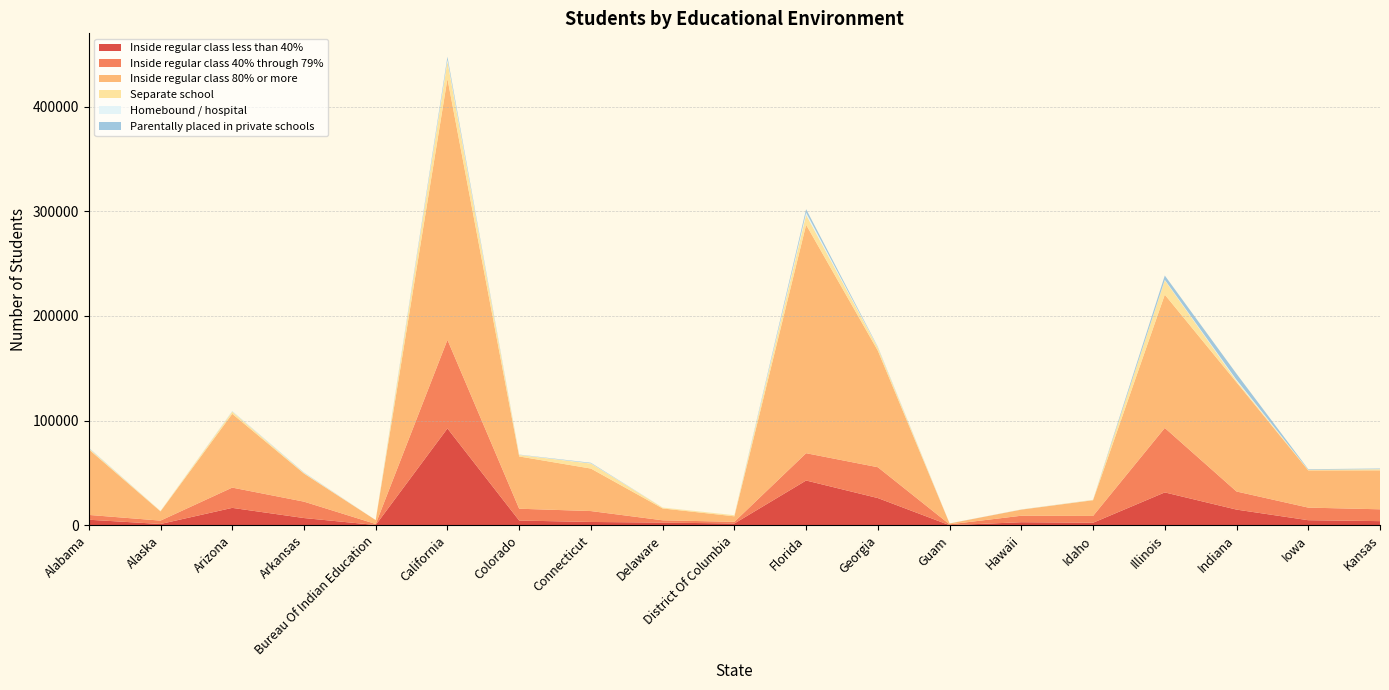

Reading left to right, extract all data points from this chart.

Inside regular class less than 40%: Alabama=5331	Alaska=1264	Arizona=16646	Arkansas=6934	Bureau Of Indian Education=279	California=92525	Colorado=4543	Connecticut=3196	Delaware=2585	District Of Columbia=1727	Florida=42787	Georgia=26019	Guam=108	Hawaii=2957	Idaho=2443	Illinois=31424	Indiana=15001	Iowa=4871	Kansas=3984
Inside regular class 40% through 79%: Alabama=4594	Alaska=3218	Arizona=19369	Arkansas=15666	Bureau Of Indian Education=977	California=84626	Colorado=11298	Connecticut=10412	Delaware=2199	District Of Columbia=1618	Florida=26078	Georgia=29453	Guam=808	Hawaii=6192	Idaho=6503	Illinois=61582	Indiana=17292	Iowa=12029	Kansas=11307
Inside regular class 80% or more: Alabama=62588	Alaska=8819	Arizona=70439	Arkansas=26826	Bureau Of Indian Education=3704	California=249407	Colorado=49921	Connecticut=40582	Delaware=11320	District Of Columbia=5240	Florida=218152	Georgia=111259	Guam=824	Hawaii=5827	Idaho=15011	Illinois=127298	Indiana=104300	Iowa=35546	Kansas=37216
Separate school: Alabama=997	Alaska=333	Arizona=2067	Arkansas=470	Bureau Of Indian Education=6	California=16612	Colorado=1407	Connecticut=4783	Delaware=802	District Of Columbia=988	Florida=9559	Georgia=2756	Guam=0	Hawaii=88	Idaho=295	Illinois=13813	Indiana=1374	Iowa=553	Kansas=1043
Homebound / hospital: Alabama=219	Alaska=22	Arizona=284	Arkansas=265	Bureau Of Indian Education=8	California=1611	Colorado=177	Connecticut=239	Delaware=114	District Of Columbia=5	Florida=2210	Georgia=387	Guam=1	Hawaii=54	Idaho=23	Illinois=399	Indiana=950	Iowa=24	Kansas=88
Parentally placed in private schools: Alabama=320	Alaska=12	Arizona=210	Arkansas=289	Bureau Of Indian Education=0	California=2753	Colorado=211	Connecticut=499	Delaware=1	District Of Columbia=23	Florida=3141	Georgia=526	Guam=63	Hawaii=54	Idaho=55	Illinois=4048	Indiana=5847	Iowa=565	Kansas=600